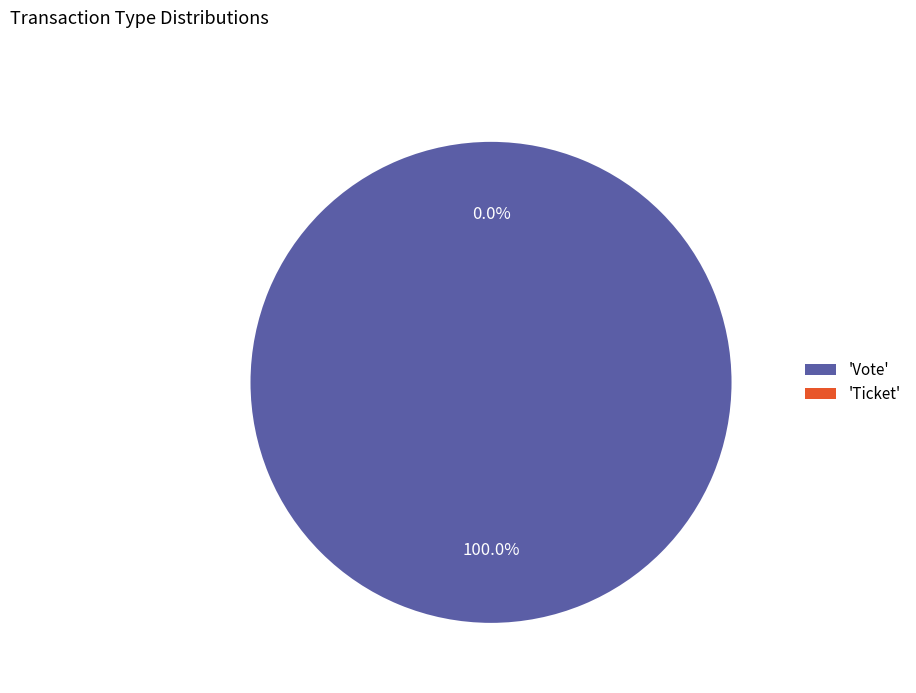

What is the change in value from Vote to Ticket?

-1